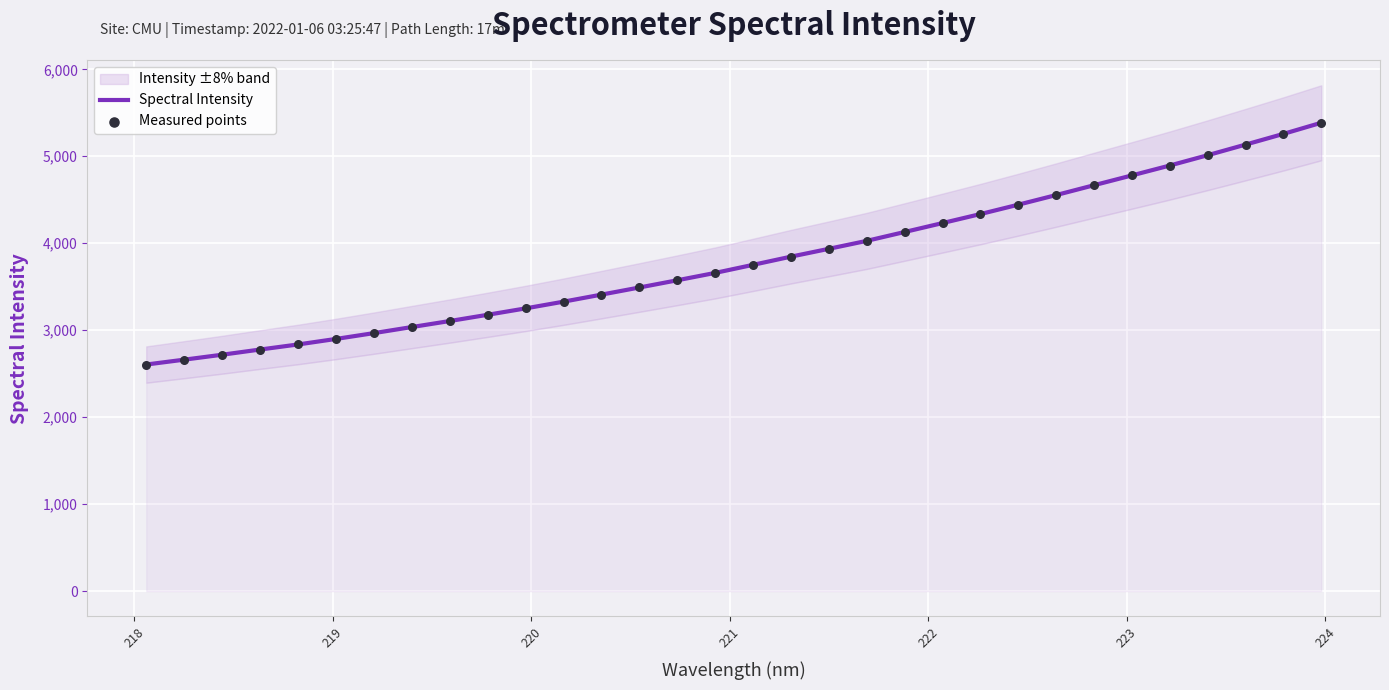

Which series contains the highest Y value?

Spectral Intensity